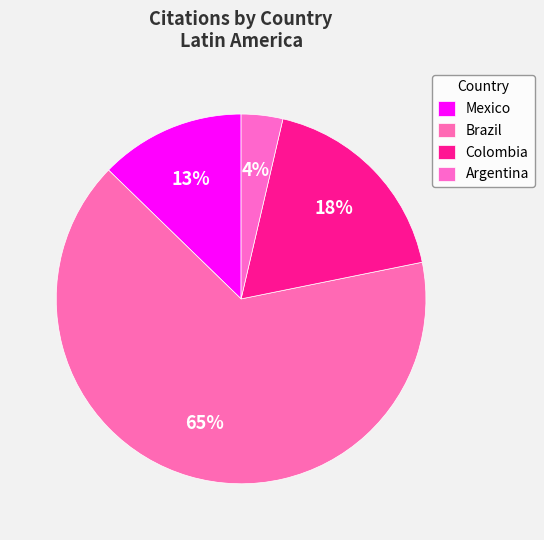

Count the number of slices in the pie.

4